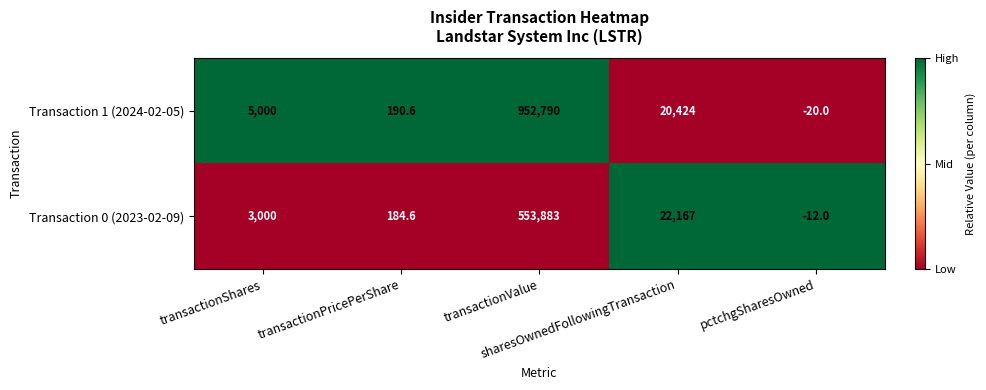

Which series has the widest spread of values?

Transaction 1 (2024-02-05)